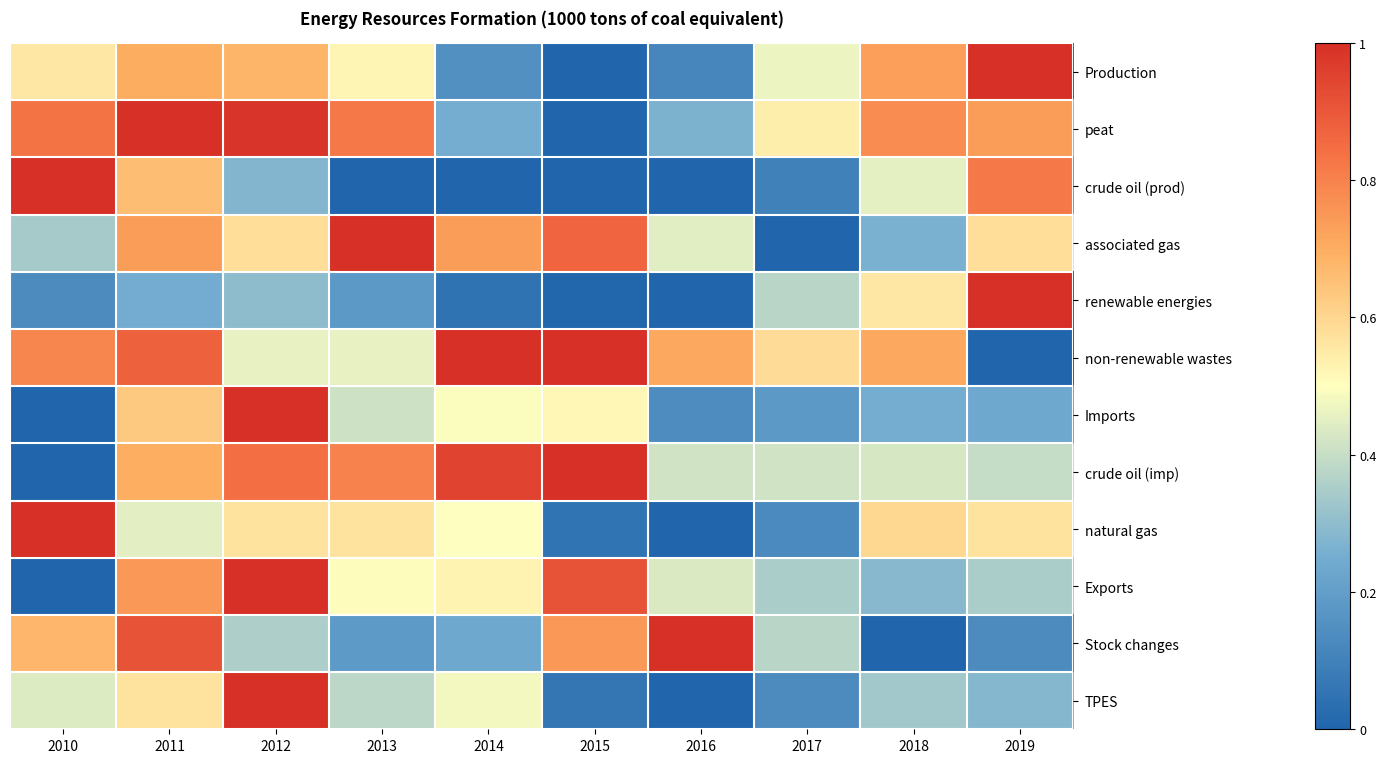

At 2019, list the series in order from smallest to largest.

non-renewable wastes, Stock changes, Imports, TPES, Exports, crude oil (imp), natural gas, associated gas, peat, crude oil (prod), Production, renewable energies